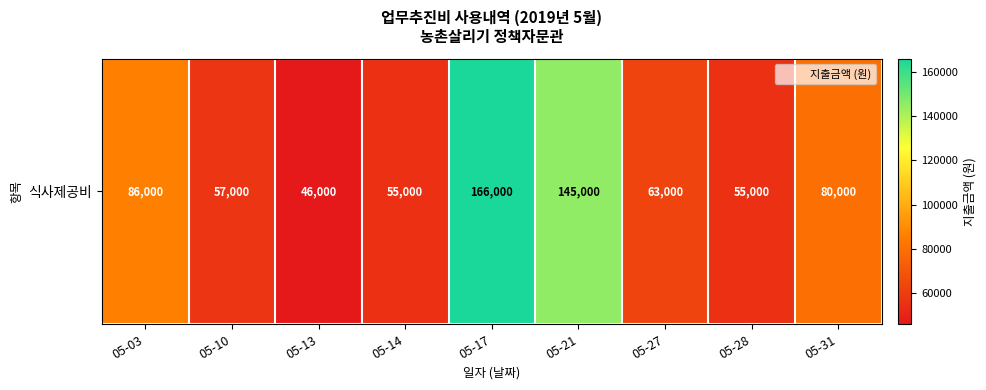

True or false: the data shows 55000 at 05-14.

True